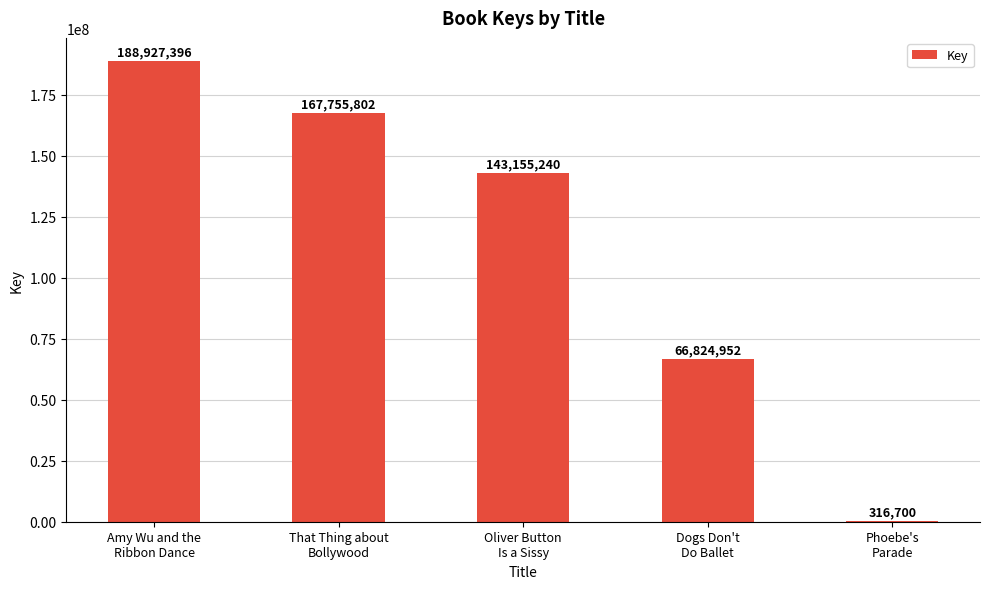

Which has a higher value, Phoebe's
Parade or Oliver Button
Is a Sissy?

Oliver Button
Is a Sissy